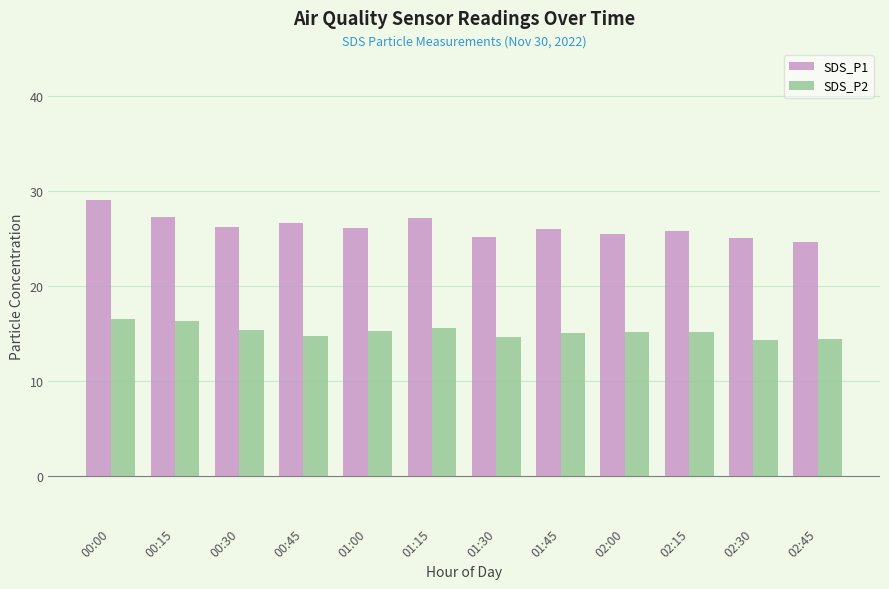

The value of SDS_P2 at 01:00 is 21.6. True or false?

False